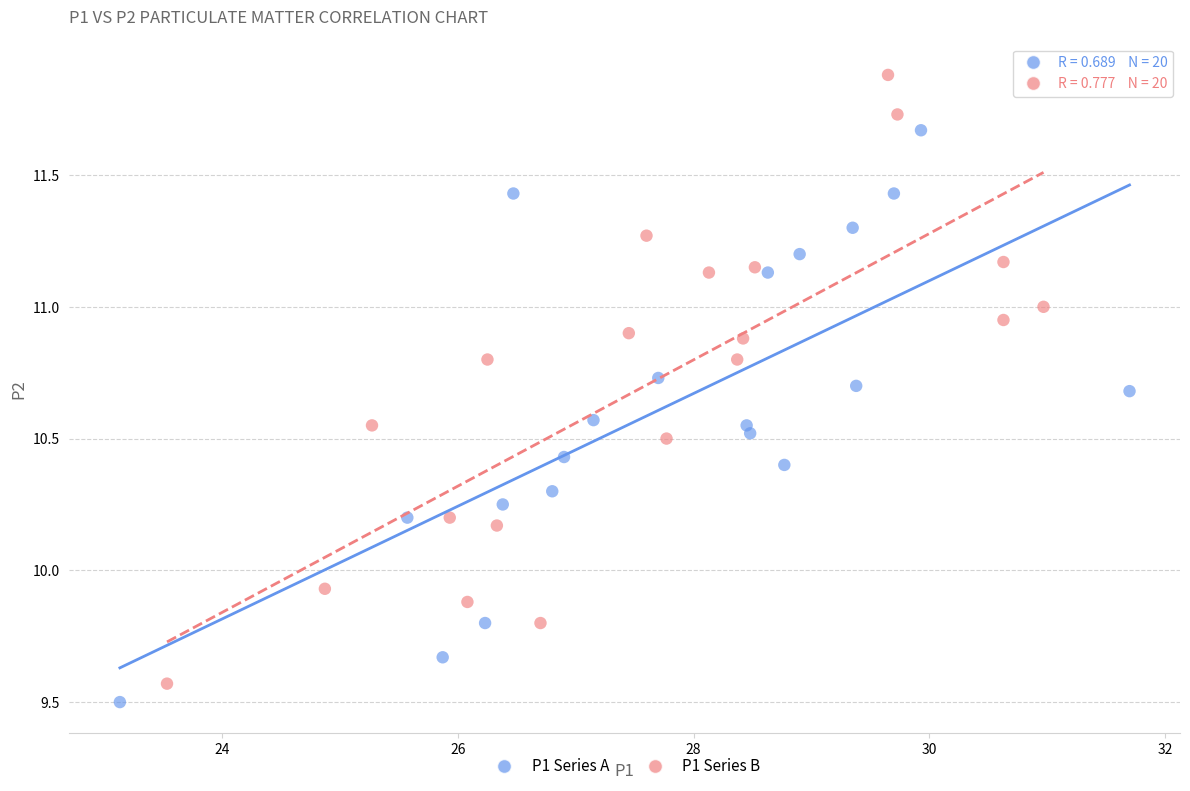

What are all the series names shown in the legend?

P1 Series A, P1 Series B